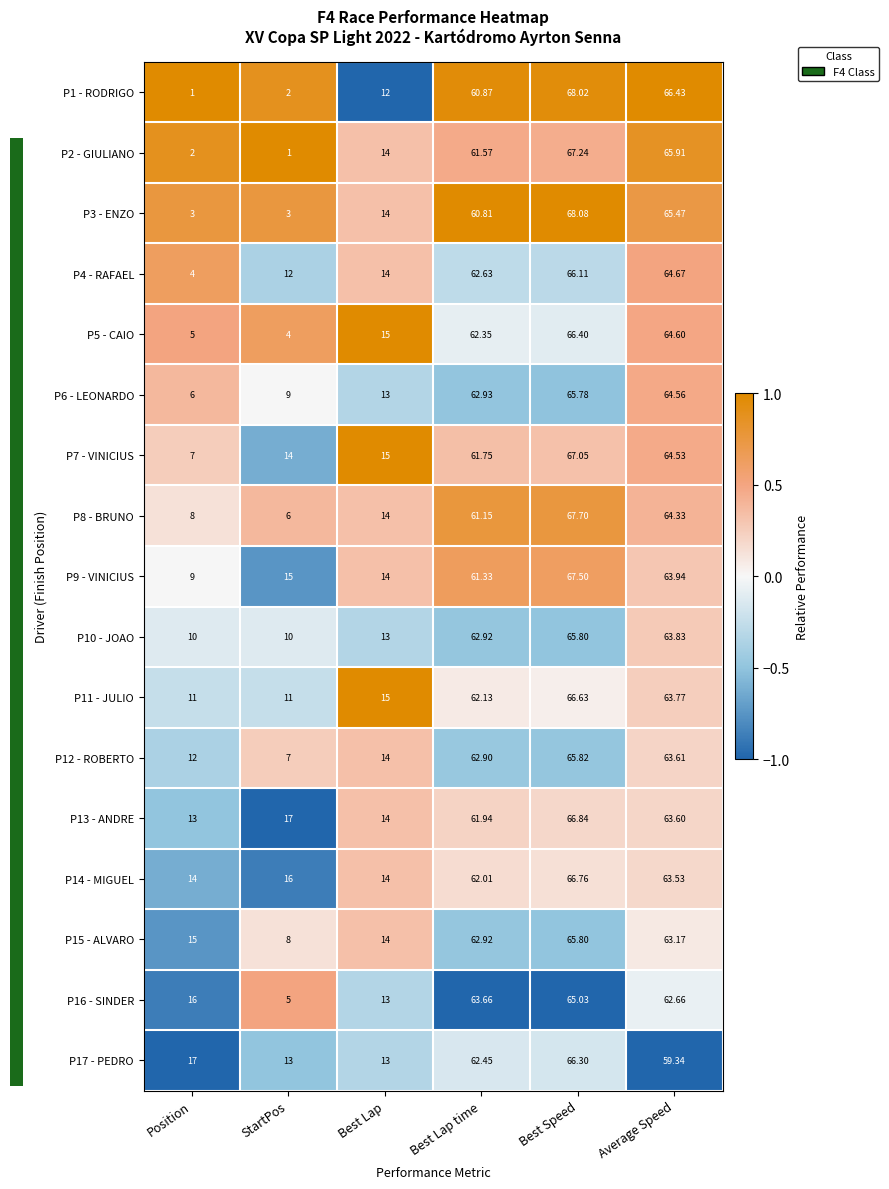

Which series changed the most between Position and Average Speed?

P1 - RODRIGO